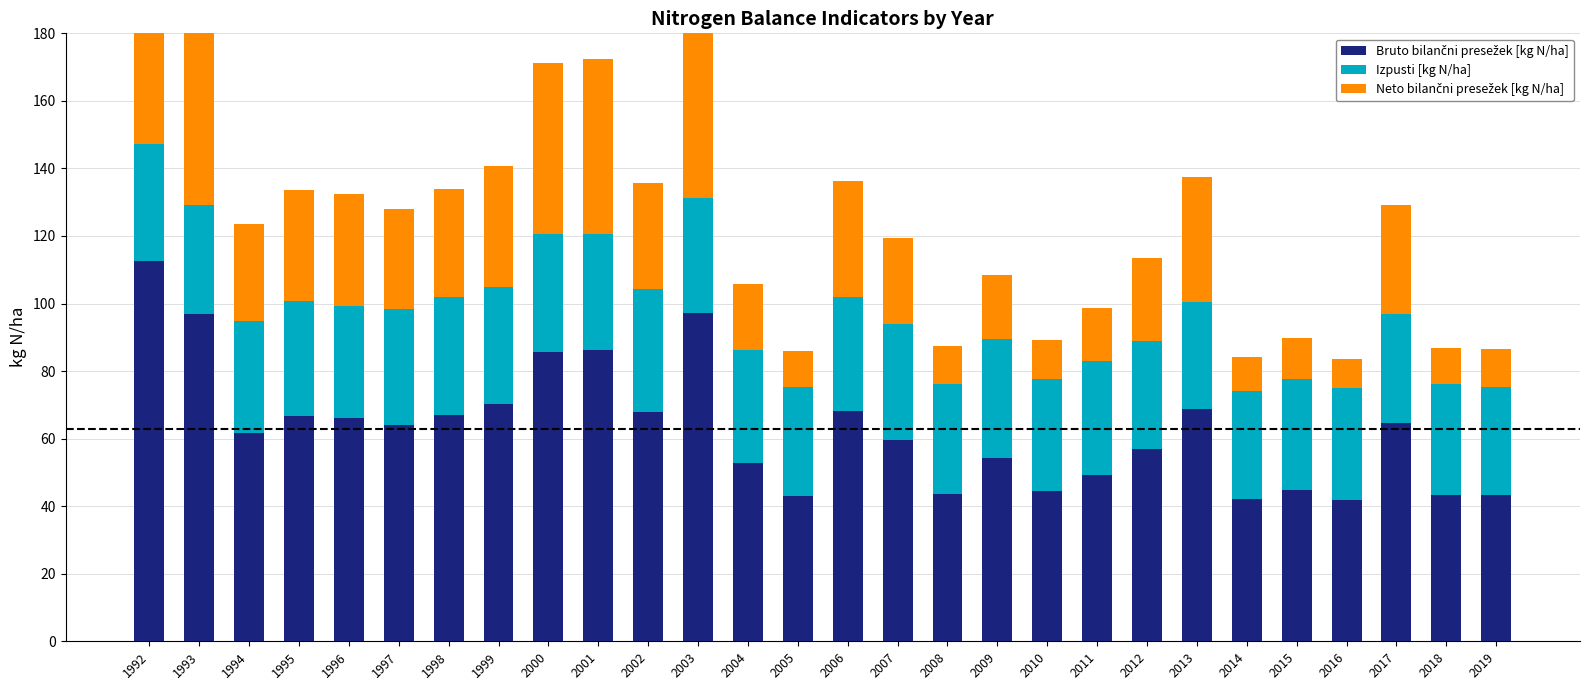

At how many categories does at least one series exceed 40?

28